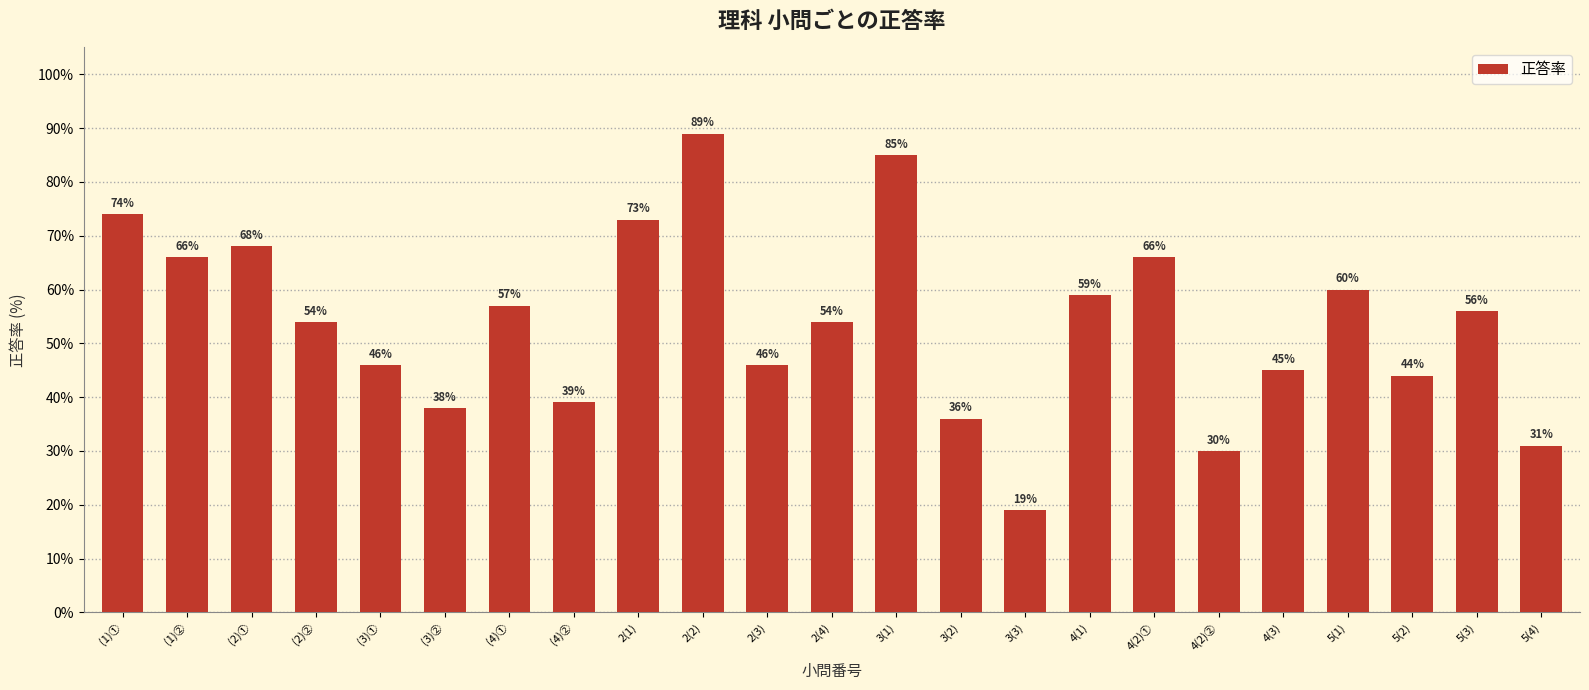

Count the number of categories in the chart.

23